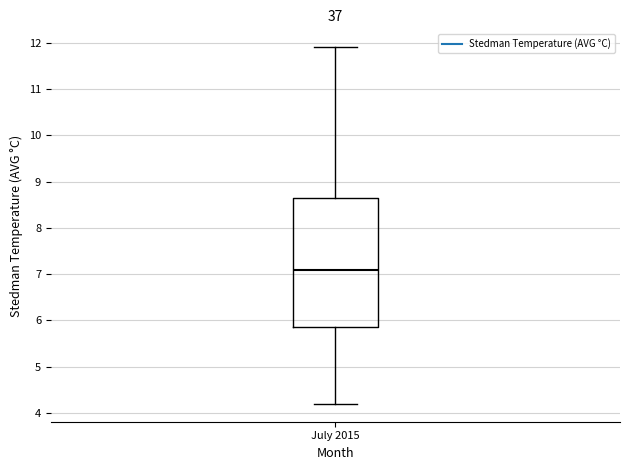

Read this box plot against the y-axis: the position of the median line, the range covered by the box, and the ends of both whiskers. The values are not printed on the chart, so give them approximately, as read against the axis.

median 7.1, box 5.9 to 8.7, whiskers 4.2 to 11.9